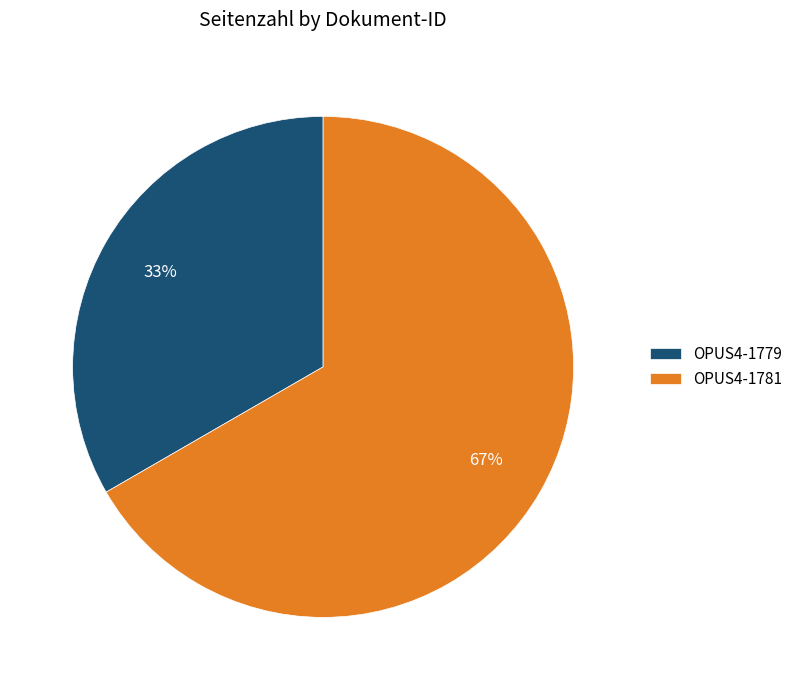

What is the largest slice in the pie chart?

OPUS4-1781